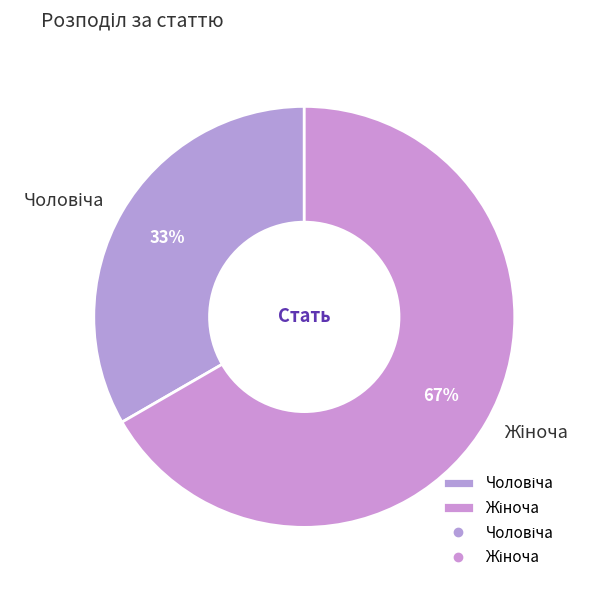

Does any single category account for the majority?

Yes